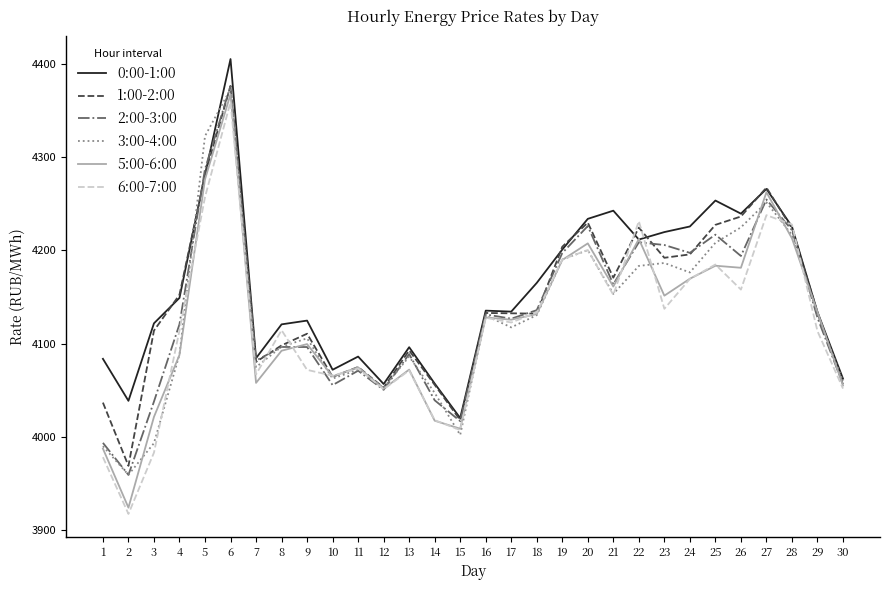

What is the spread (max minus min) of values at 11?

15.2